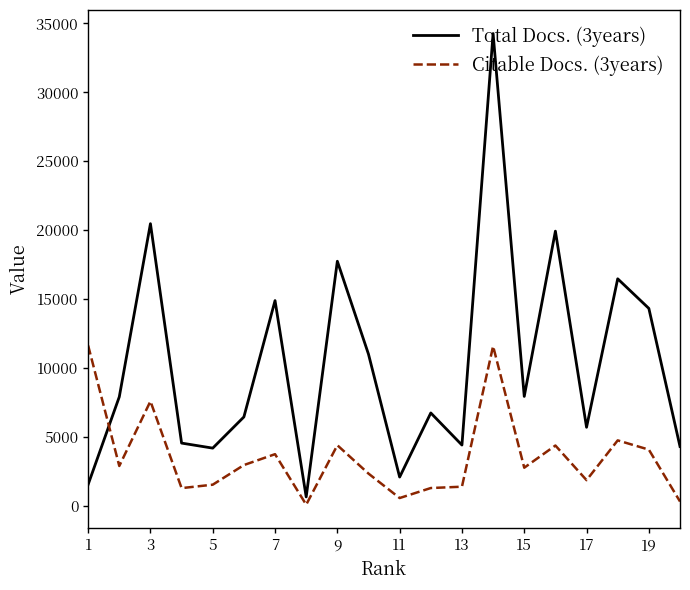

Which series has the largest total across all categories?

Total Docs. (3years)